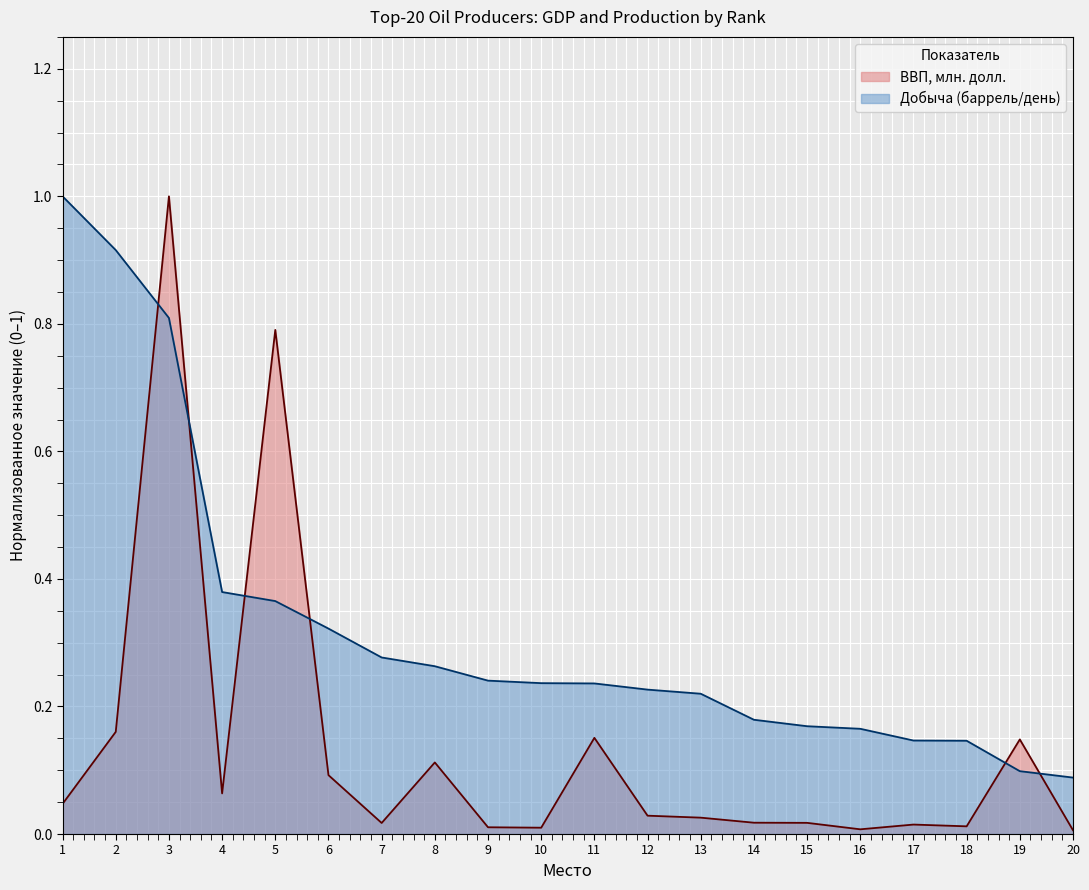

At 14, list the series in order from largest to smallest.

Добыча (баррель/день), ВВП, млн. долл.